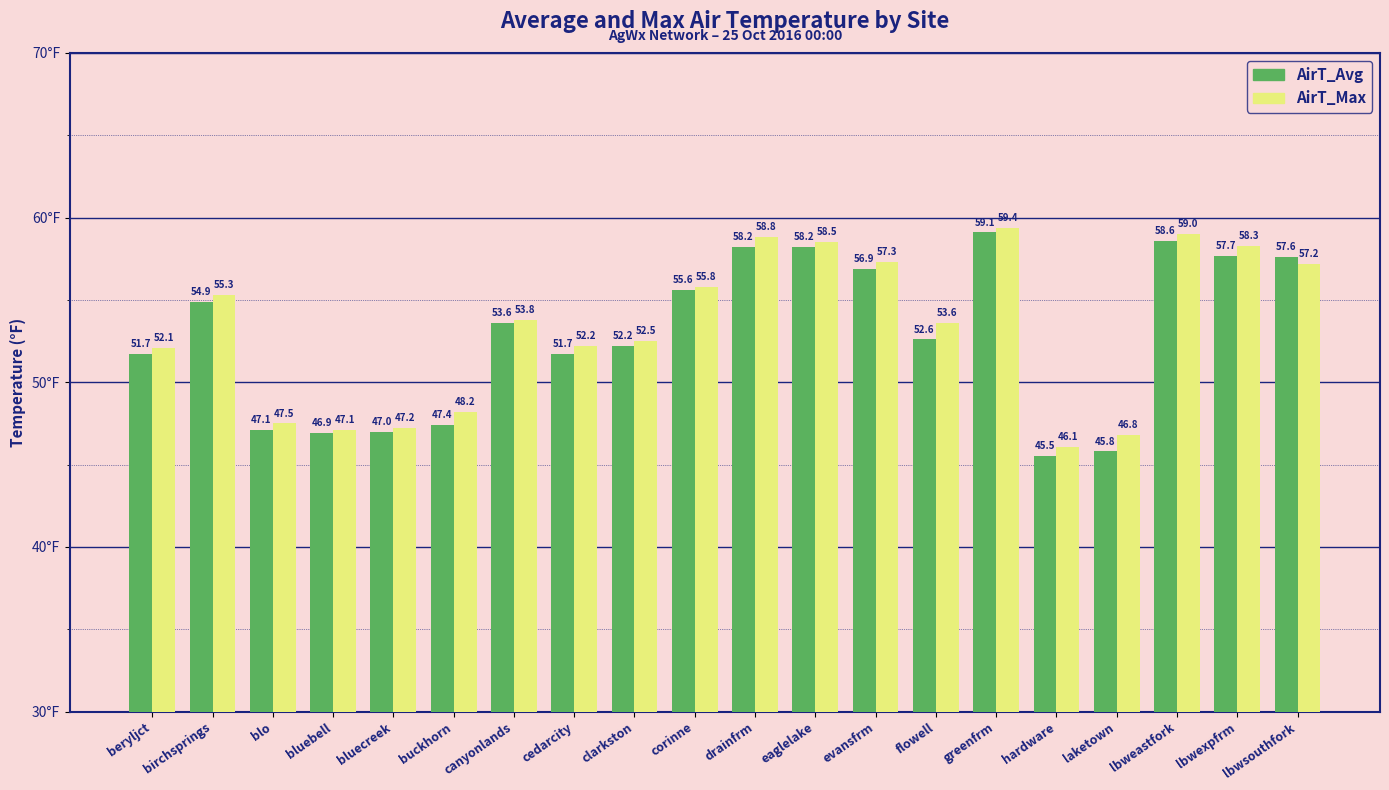

What is the label of the 13th bar from the left?

evansfrm